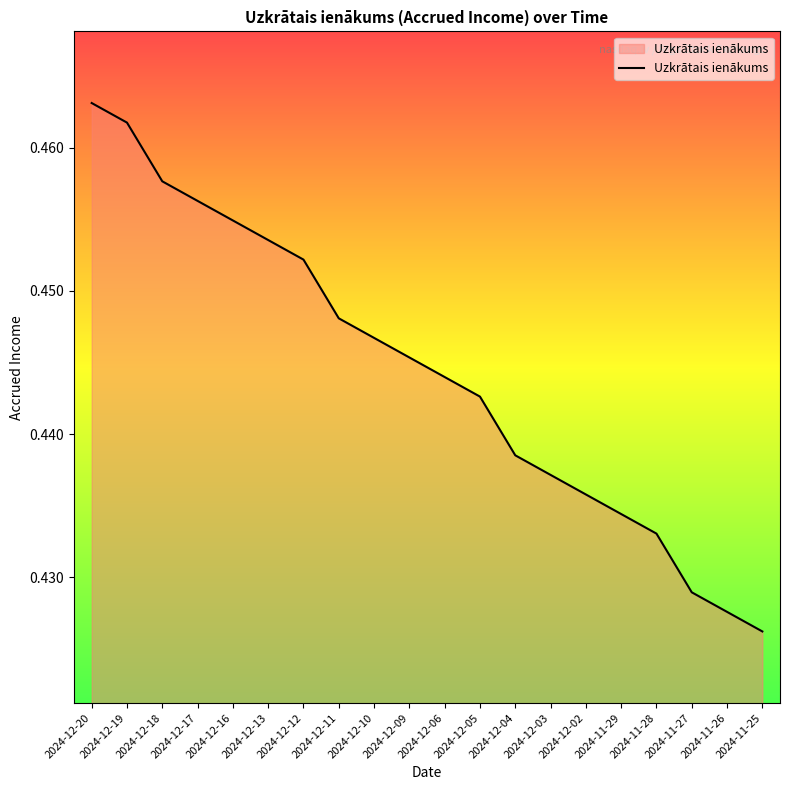

Count the number of categories in the chart.

20